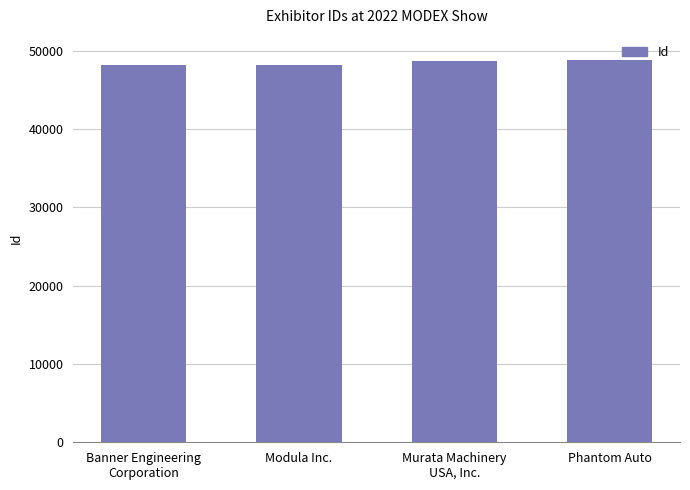

Rank the categories by value from lowest to highest.

Banner Engineering
Corporation, Modula Inc., Murata Machinery
USA, Inc., Phantom Auto